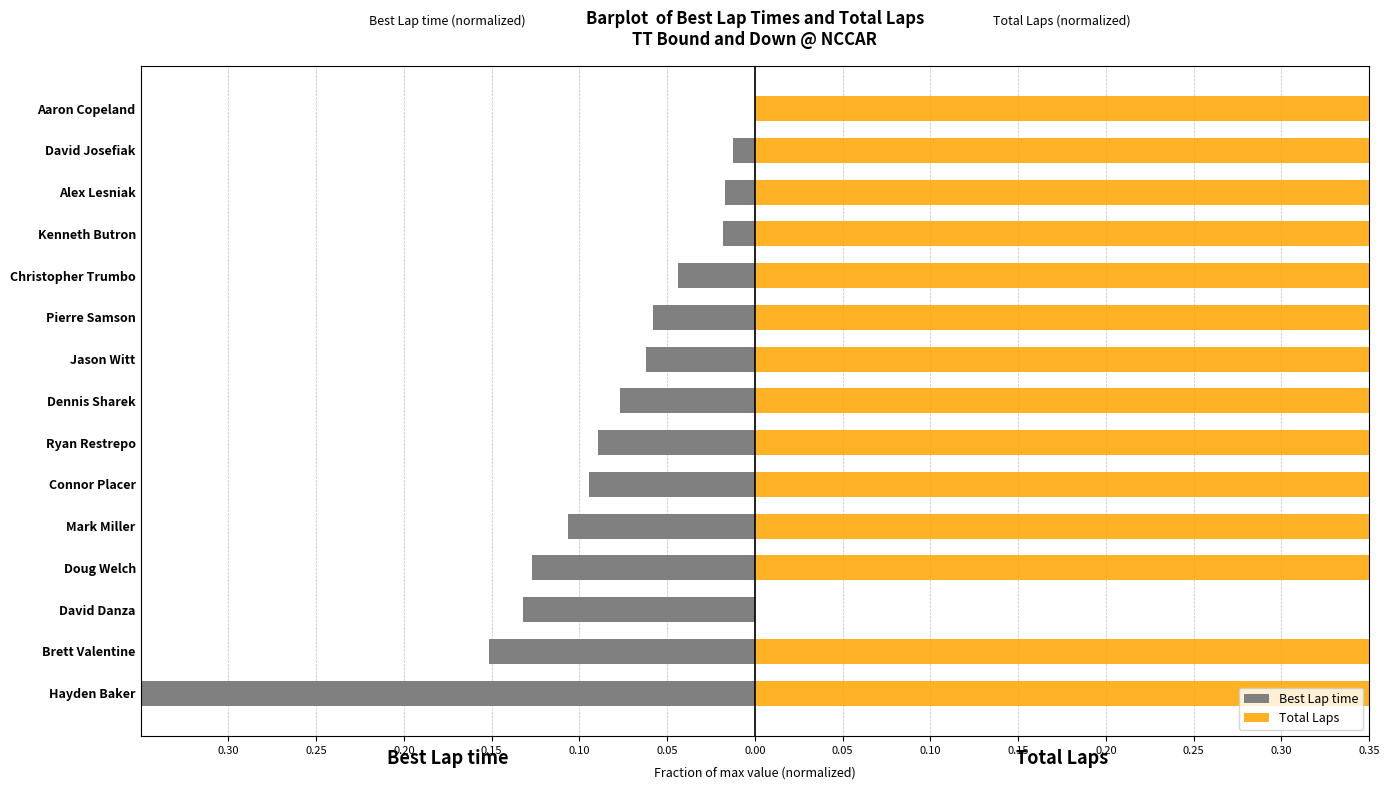

Reading right to left, transcribe all the data shown in this chart.

Best Lap time: -0.3	-0.2	-0.1	-0.1	-0.1	-0.1	-0.1	-0.1	-0.1	-0.1	-0.0	-0.0	-0.0	-0.0	0.0
Total Laps: 0.3	0.3	0.0	0.3	0.3	0.3	0.3	0.3	0.3	0.3	0.3	0.3	0.3	0.3	0.3